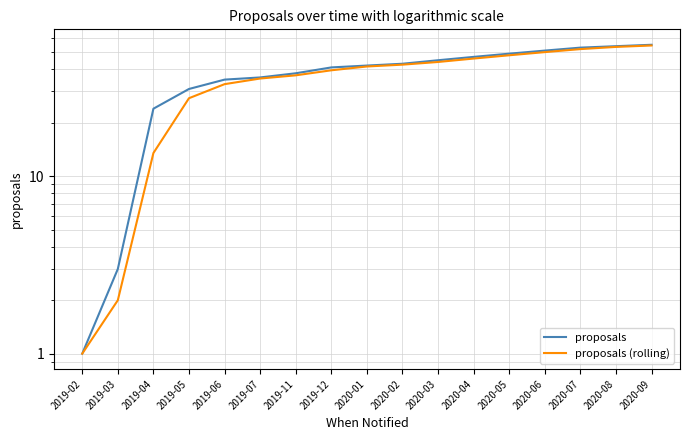

Rank the series by their average value, from lowest to highest.

proposals (rolling), proposals